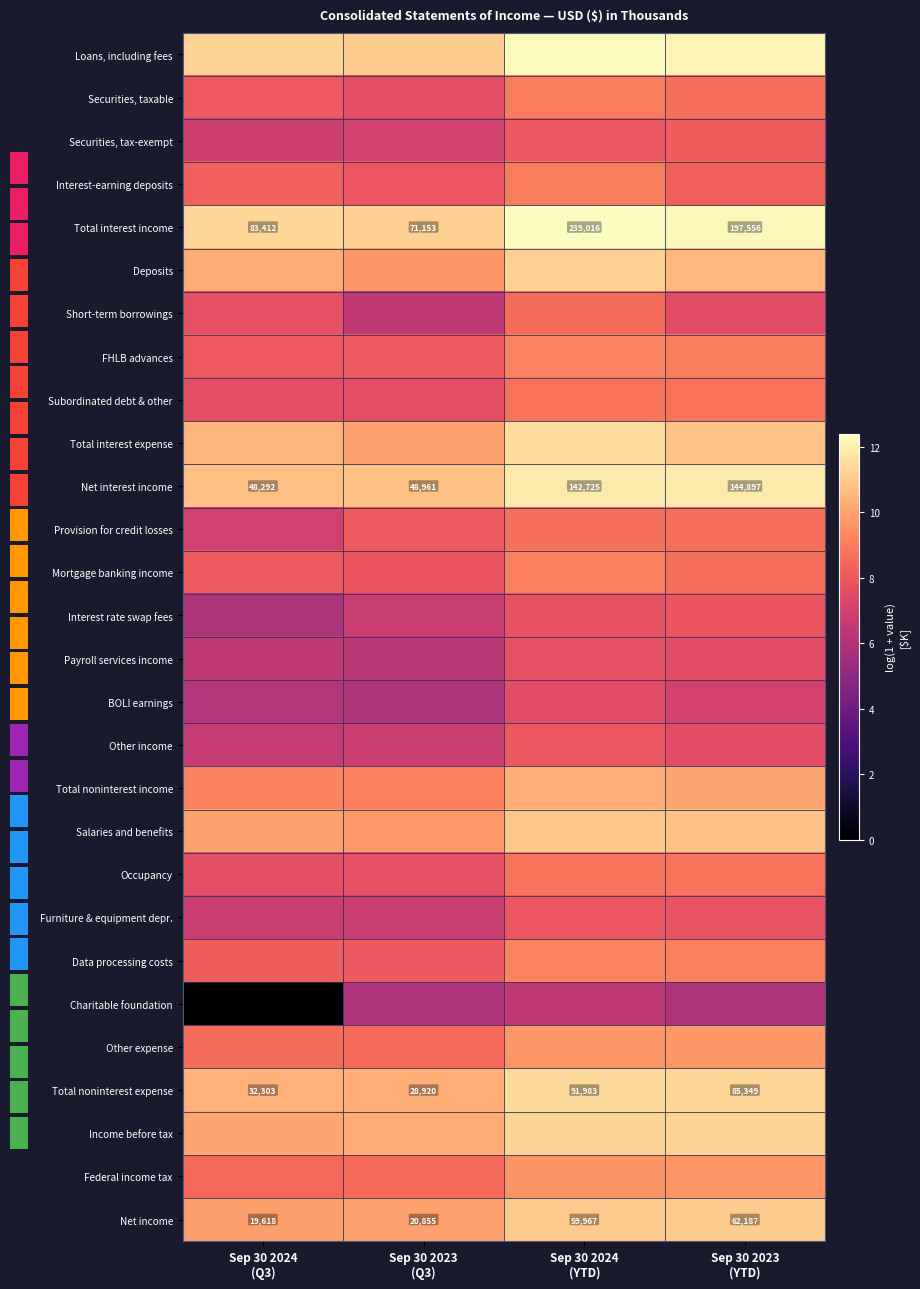

At which category does the chart reach its peak across all series?

Sep 30 2024
(YTD)